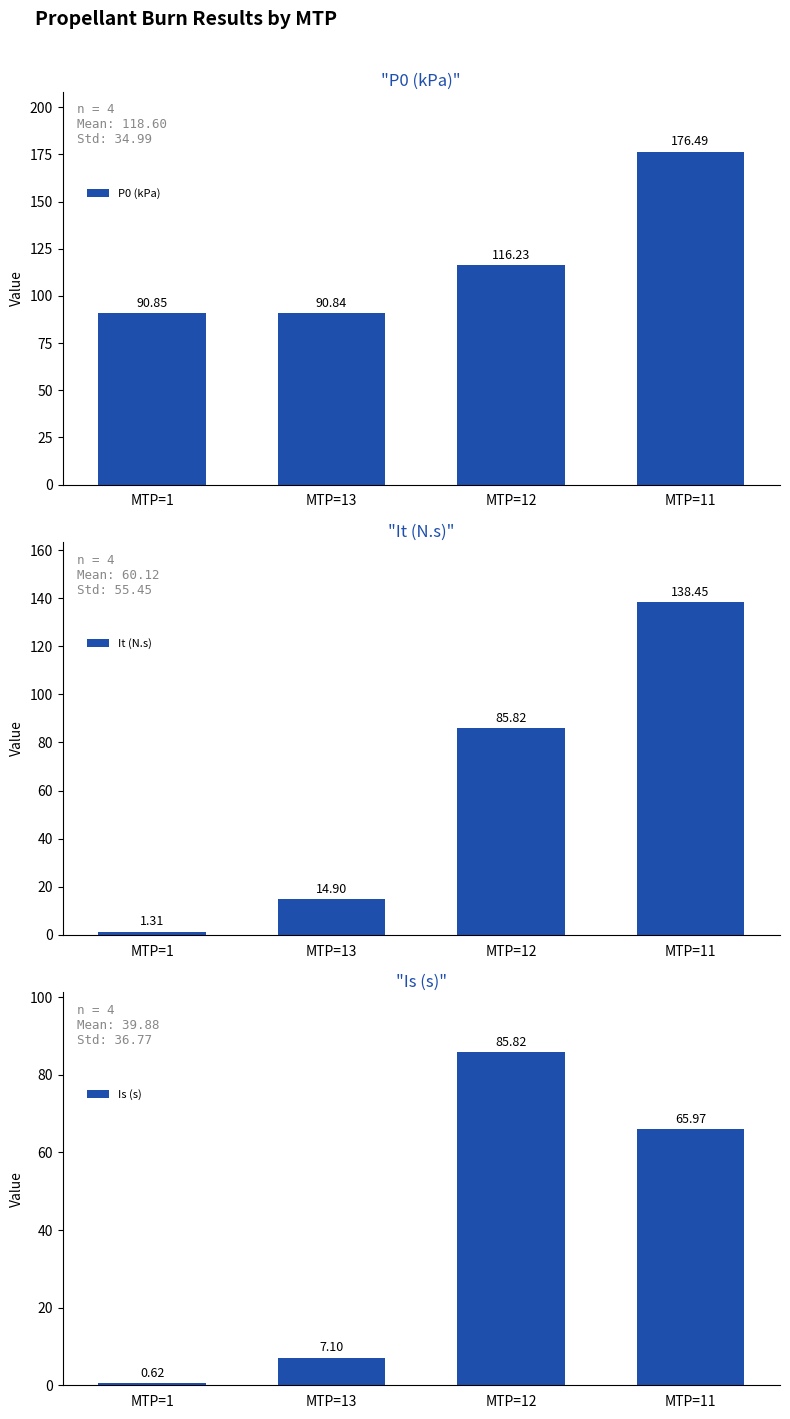

How many values in the P0 (kPa) series exceed 116?

2